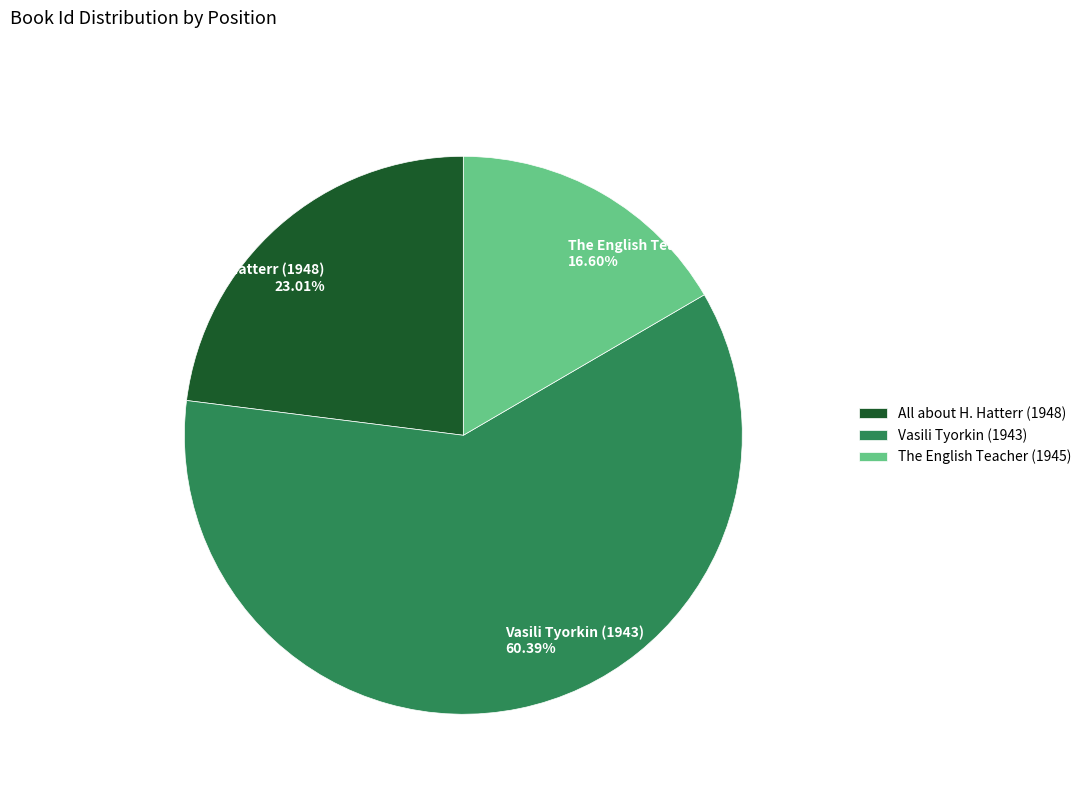

What percentage is the Vasili Tyorkin (1943) slice, to the nearest percent?

60%